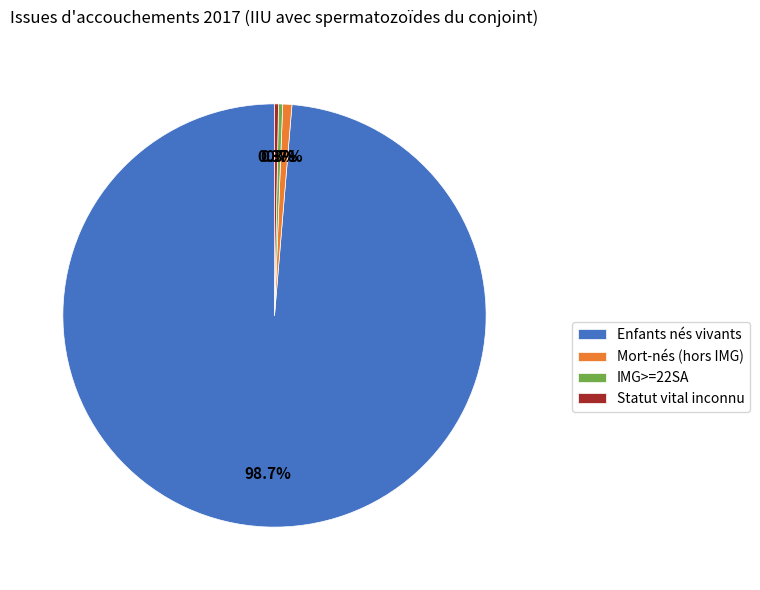

To the nearest percent, what is the combined percentage of IMG>=22SA and Enfants nés vivants?

99%